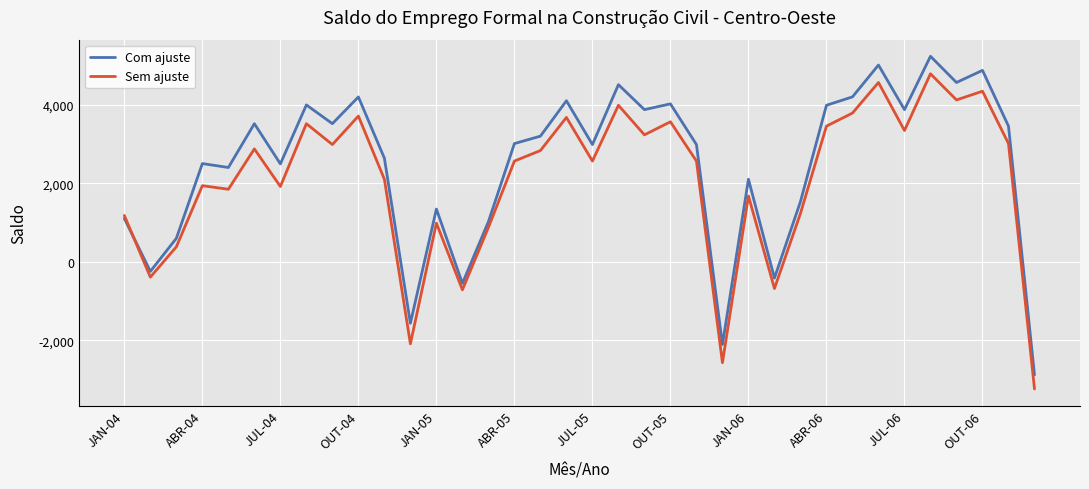

How many times do Com ajuste and Sem ajuste cross each other?

1